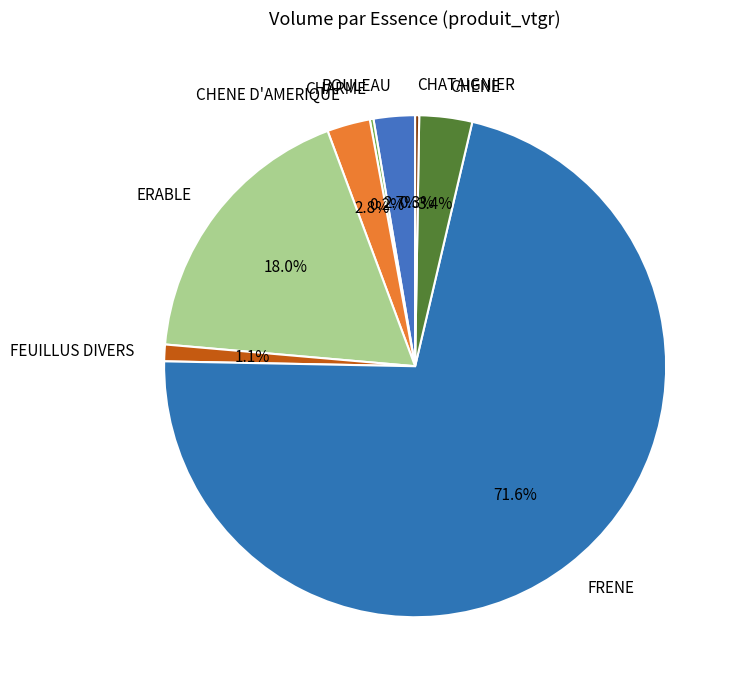

To the nearest percent, what percentage of the pie is CHENE D'AMERIQUE?

3%